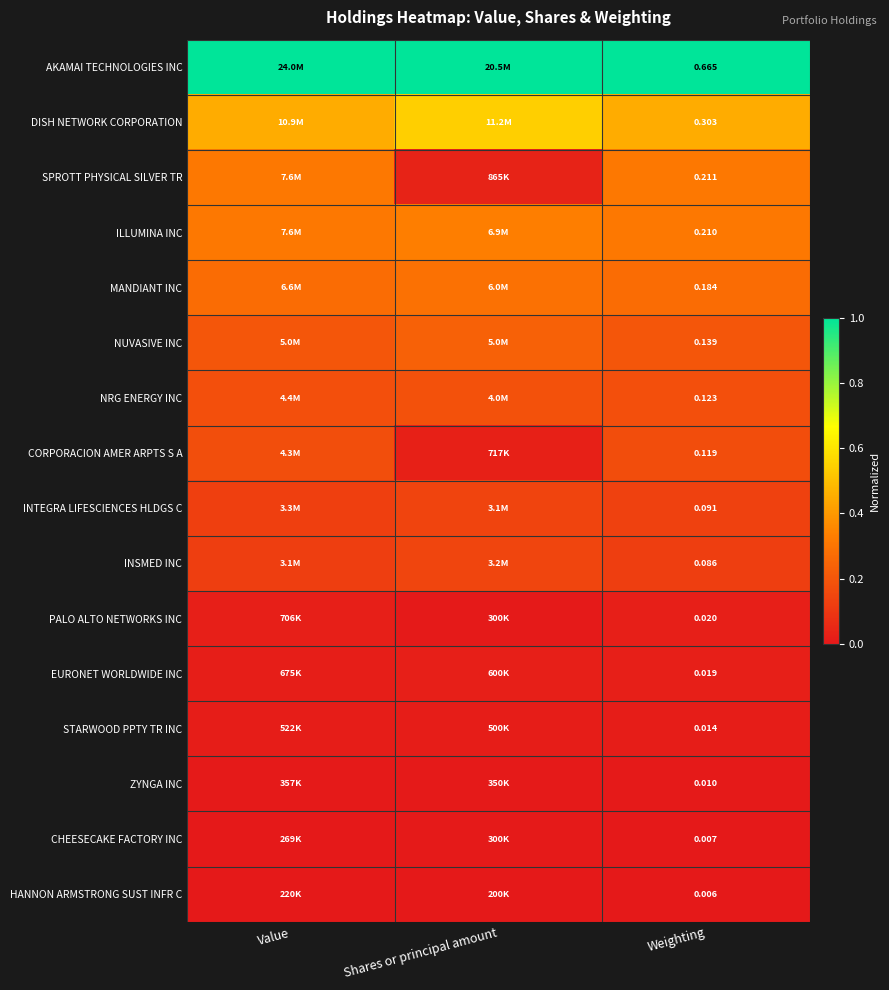

At Weighting, list the series in order from smallest to largest.

HANNON ARMSTRONG SUST INFR C, CHEESECAKE FACTORY INC, ZYNGA INC, STARWOOD PPTY TR INC, EURONET WORLDWIDE INC, PALO ALTO NETWORKS INC, INSMED INC, INTEGRA LIFESCIENCES HLDGS C, CORPORACION AMER ARPTS S A, NRG ENERGY INC, NUVASIVE INC, MANDIANT INC, ILLUMINA INC, SPROTT PHYSICAL SILVER TR, DISH NETWORK CORPORATION, AKAMAI TECHNOLOGIES INC